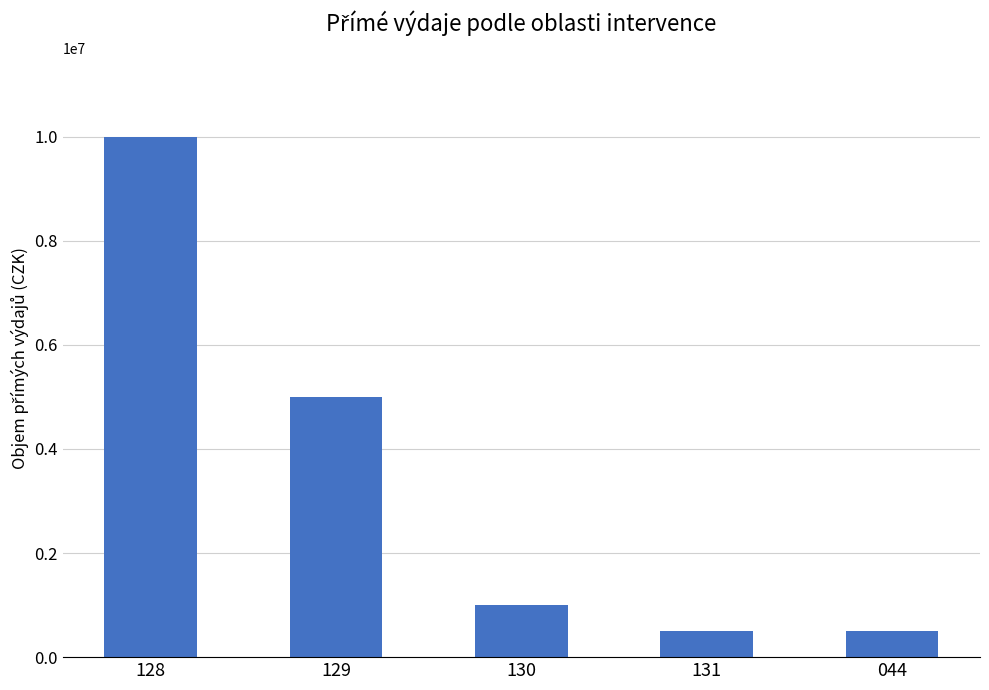

True or false: the data shows 1000000 at 130.

True